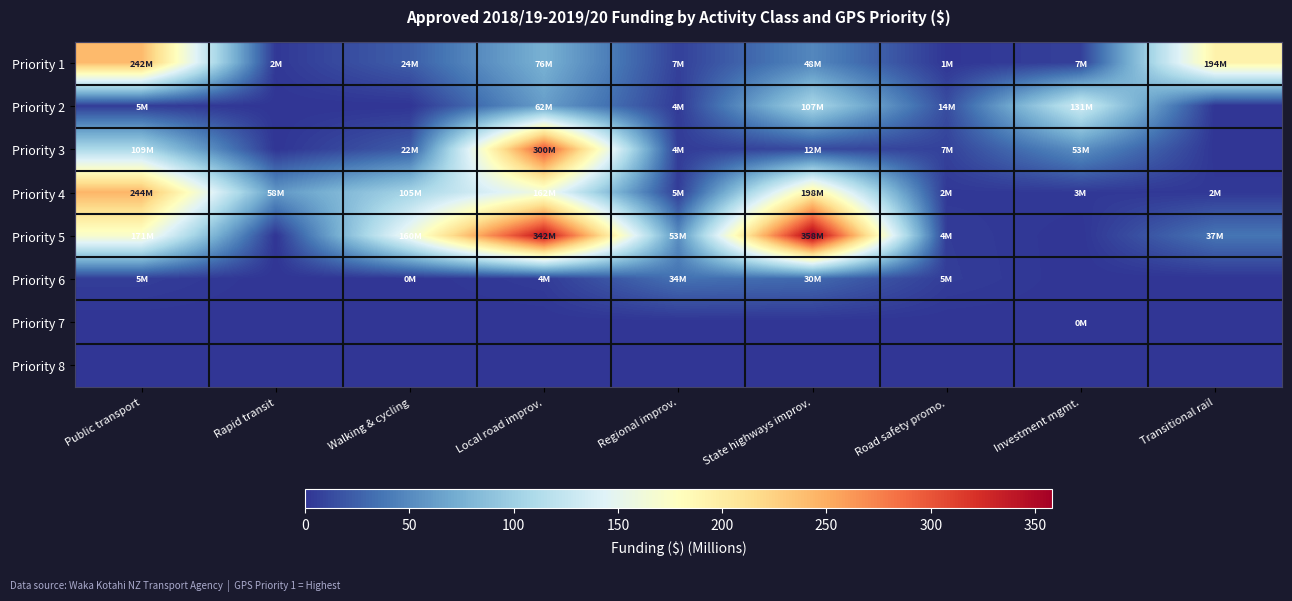

Reading left to right, list all the values displayed in this chart.

Priority 1: Public transport=241.8	Rapid transit=2.0	Walking & cycling=23.6	Local road improv.=75.7	Regional improv.=6.8	State highways improv.=48.1	Road safety promo.=0.8	Investment mgmt.=7.0	Transitional rail=193.5
Priority 2: Public transport=4.9	Rapid transit=0.0	Walking & cycling=0.0	Local road improv.=62.2	Regional improv.=3.7	State highways improv.=107.1	Road safety promo.=14.2	Investment mgmt.=131.3	Transitional rail=0.0
Priority 3: Public transport=108.6	Rapid transit=0.0	Walking & cycling=21.9	Local road improv.=300.4	Regional improv.=4.1	State highways improv.=11.8	Road safety promo.=7.3	Investment mgmt.=53.1	Transitional rail=0.0
Priority 4: Public transport=244.1	Rapid transit=58.3	Walking & cycling=104.5	Local road improv.=162.1	Regional improv.=4.7	State highways improv.=197.5	Road safety promo.=2.1	Investment mgmt.=2.5	Transitional rail=2.1
Priority 5: Public transport=171.1	Rapid transit=0.0	Walking & cycling=159.8	Local road improv.=341.6	Regional improv.=53.0	State highways improv.=358.0	Road safety promo.=4.3	Investment mgmt.=0.0	Transitional rail=36.9
Priority 6: Public transport=5.2	Rapid transit=0.0	Walking & cycling=0.3	Local road improv.=3.9	Regional improv.=34.3	State highways improv.=29.7	Road safety promo.=4.8	Investment mgmt.=0.0	Transitional rail=0.0
Priority 7: Public transport=0.0	Rapid transit=0.0	Walking & cycling=0.0	Local road improv.=0.0	Regional improv.=0.0	State highways improv.=0.0	Road safety promo.=0.0	Investment mgmt.=0.3	Transitional rail=0.0
Priority 8: Public transport=0.0	Rapid transit=0.0	Walking & cycling=0.0	Local road improv.=0.0	Regional improv.=0.0	State highways improv.=0.0	Road safety promo.=0.0	Investment mgmt.=0.0	Transitional rail=0.0